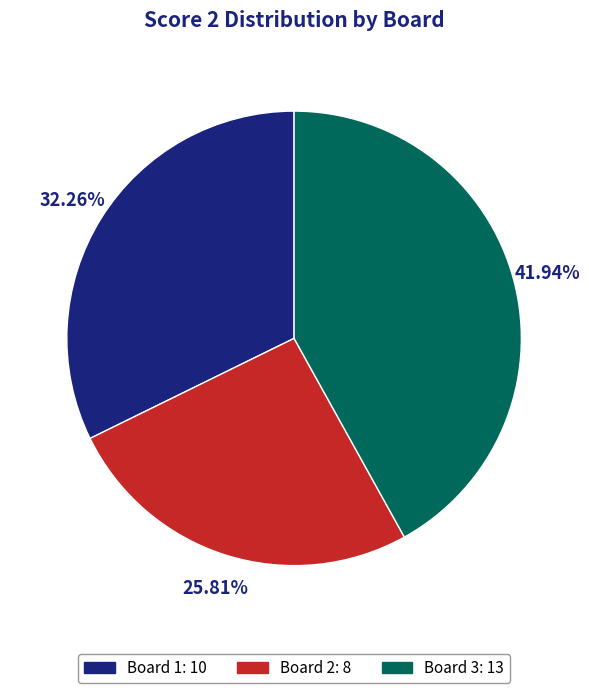

True or false: Board 1 accounts for 26% of the total.

False